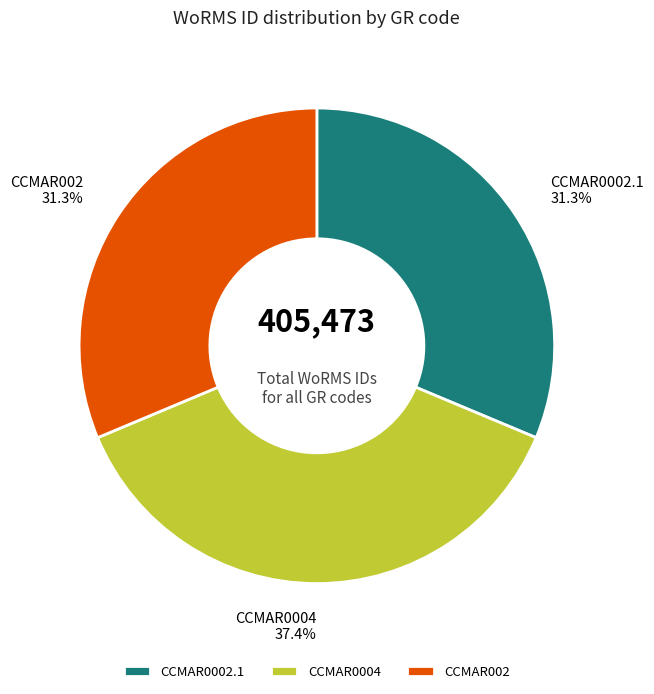

Between CCMAR002 and CCMAR0004, which is larger?

CCMAR0004